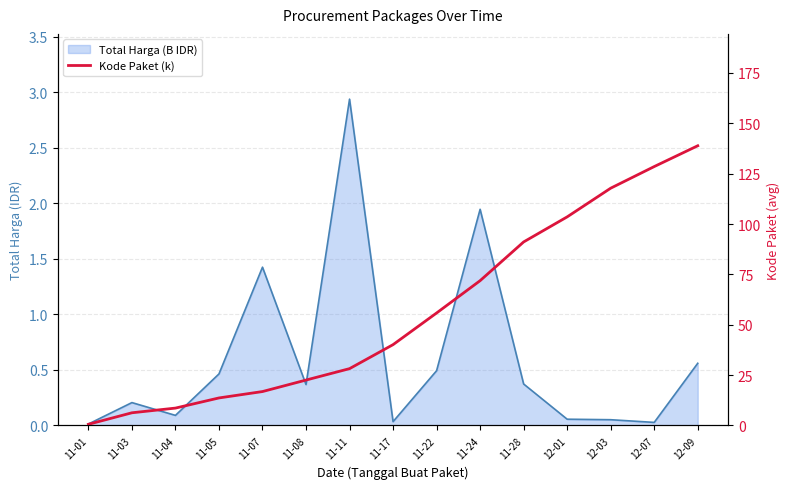

Rank the categories by value from lowest to highest.

11-01, 11-03, 11-04, 11-05, 11-07, 11-08, 11-11, 11-17, 11-22, 11-24, 11-28, 12-01, 12-03, 12-07, 12-09